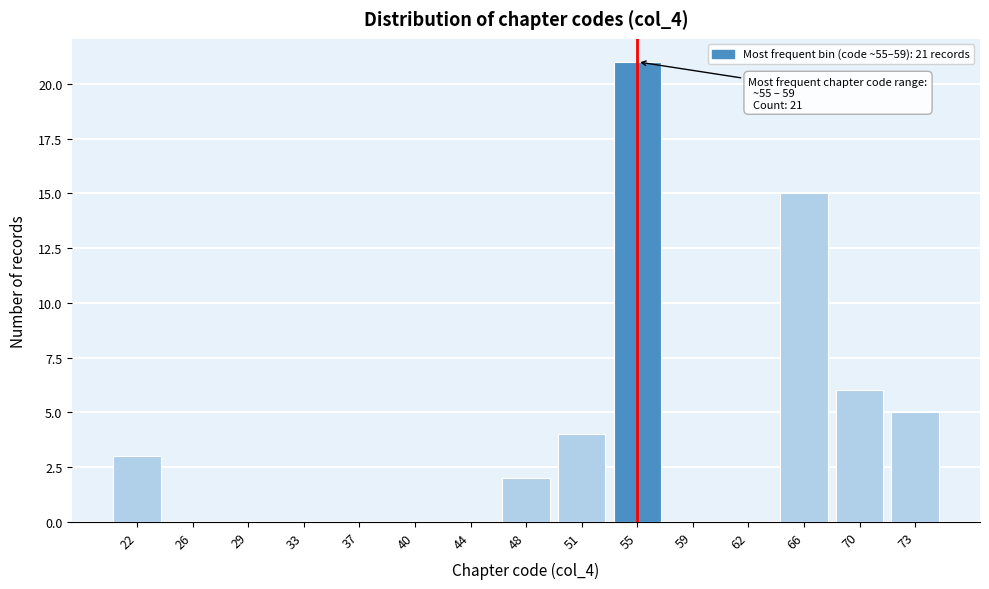

Reading left to right, extract all data points from this chart.

22=3	26=0	29=0	33=0	37=0	40=0	44=0	48=2	51=4	55=21	59=0	62=0	66=15	70=6	73=5